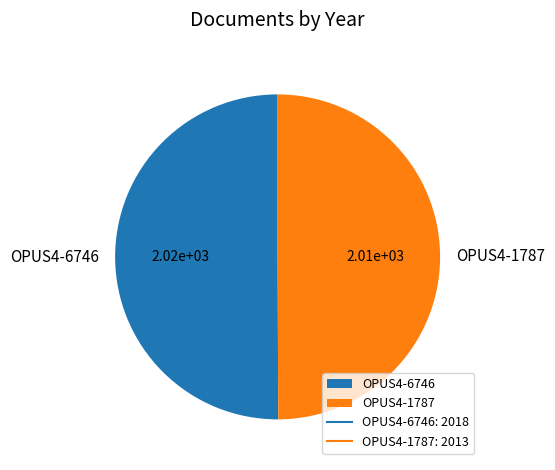

True or false: OPUS4-1787 accounts for 56% of the total.

False